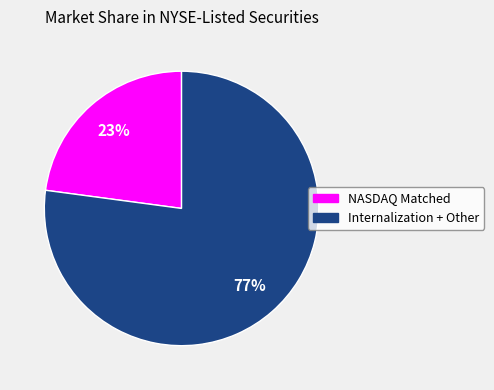

To the nearest percent, what is the difference between the largest and smallest slice percentages?

54%